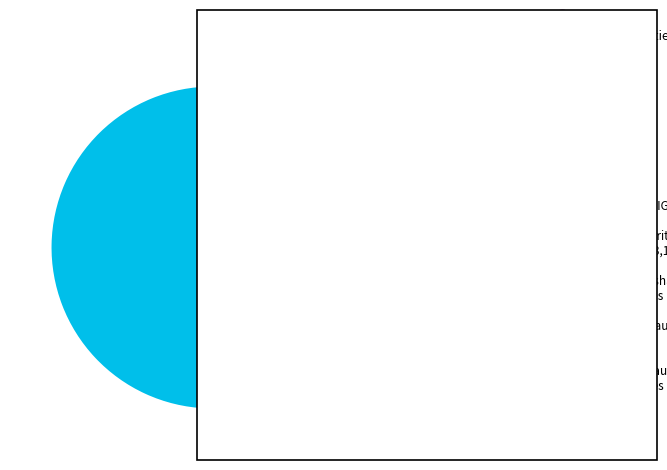

Is there a majority slice in this chart?

Yes